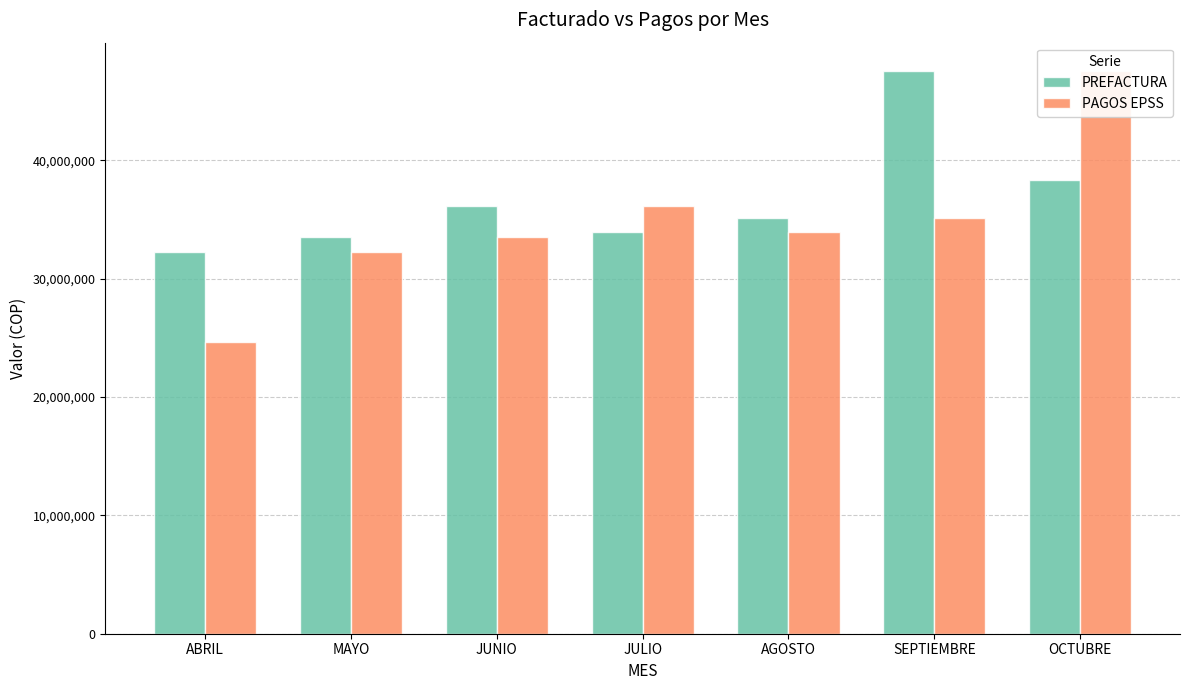

Rank the categories by PAGOS EPSS value from lowest to highest.

ABRIL, MAYO, JUNIO, AGOSTO, SEPTIEMBRE, JULIO, OCTUBRE